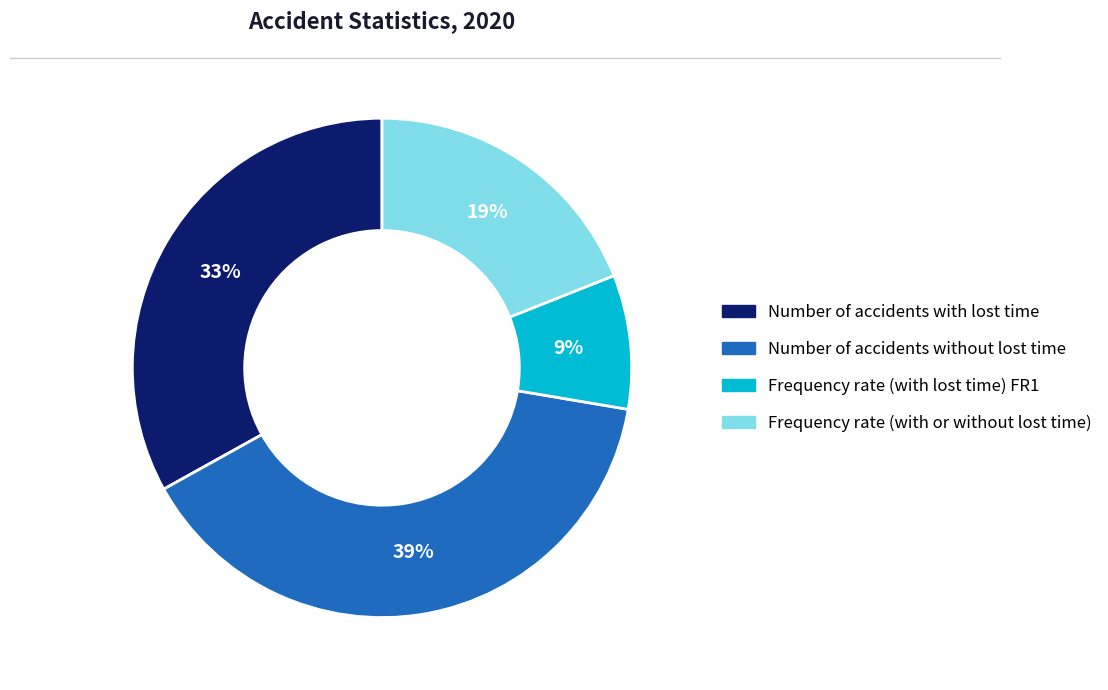

Which slice is the smallest?

Frequency rate (with lost time) FR1